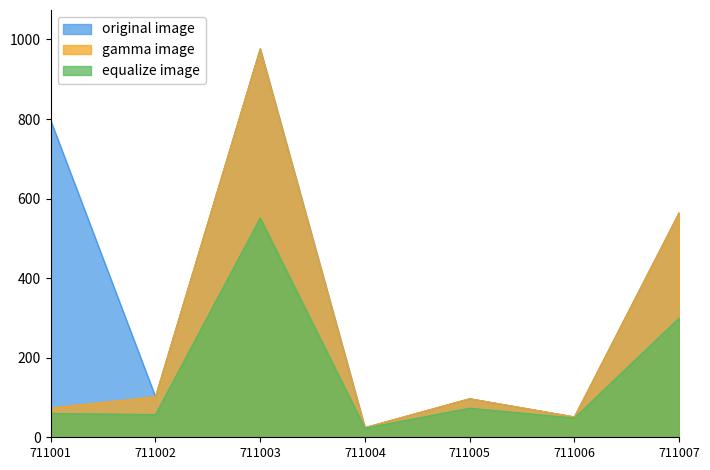

Where is the first local maximum for equalize image?

711003